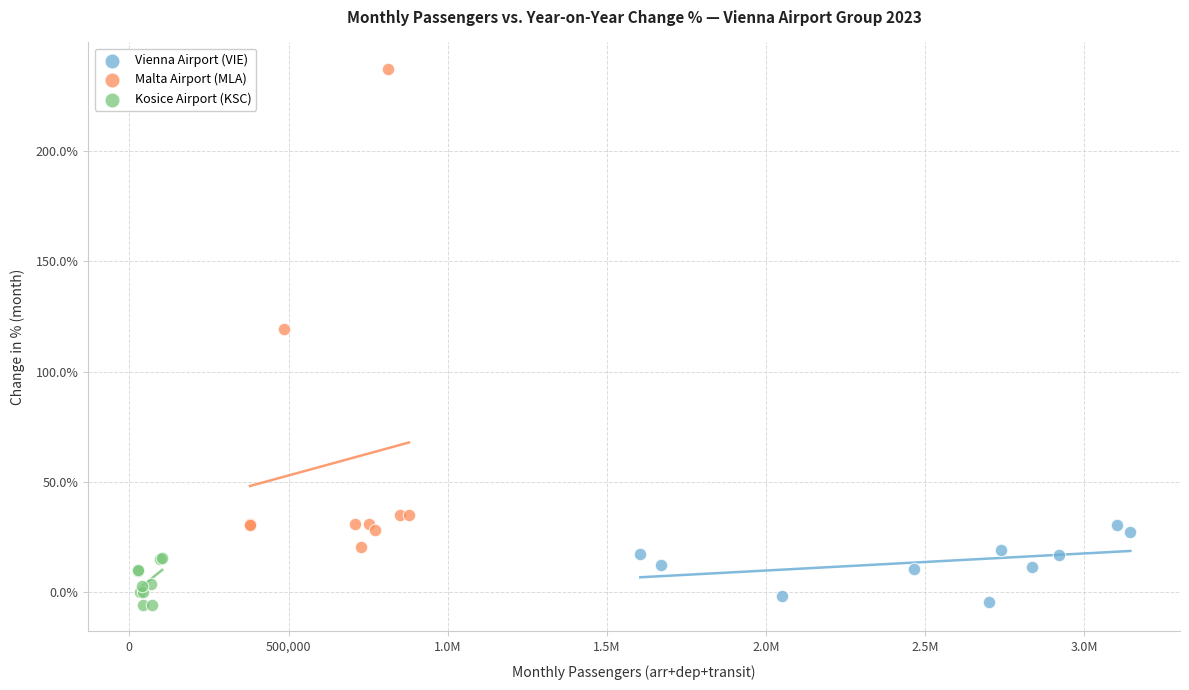

What are all the series names shown in the legend?

Vienna Airport (VIE), Malta Airport (MLA), Kosice Airport (KSC)